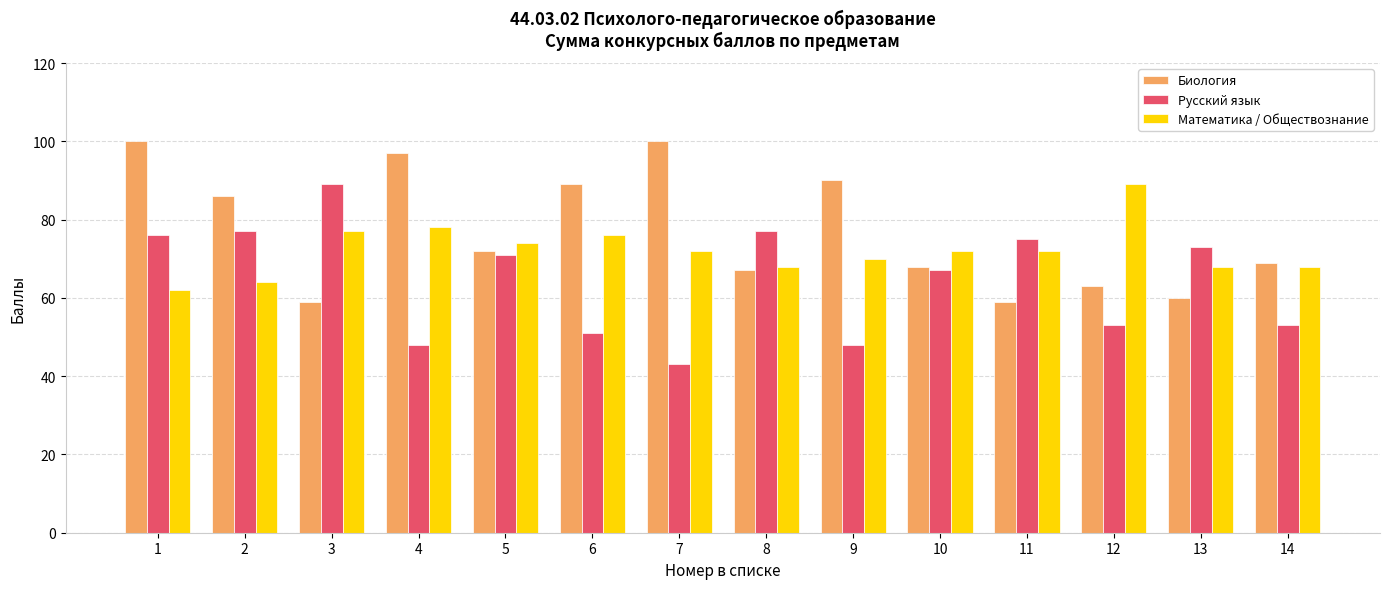

At how many categories does at least one series exceed 88?

7